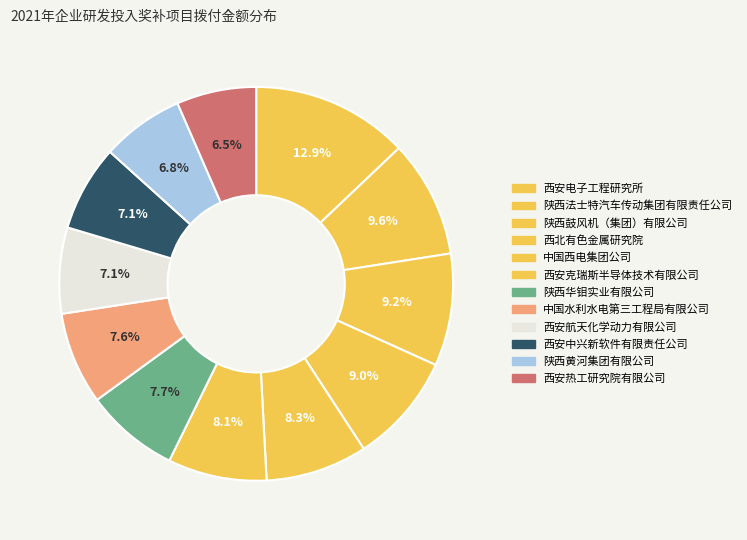

What is the smallest slice in the pie chart?

西安热工研究院有限公司